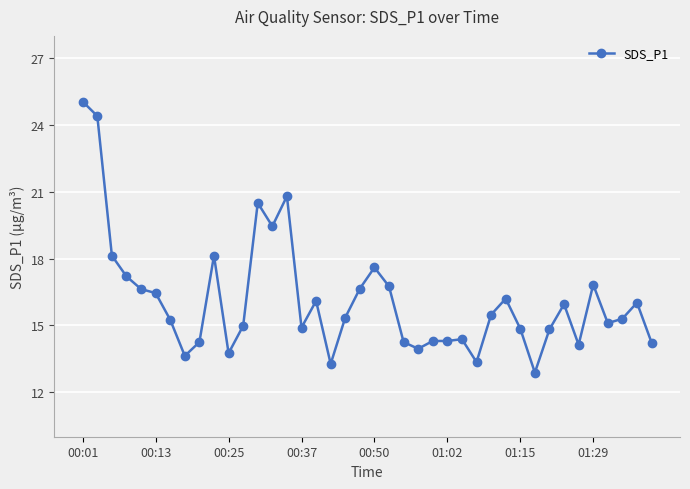

What is the greatest value displayed?

25.1